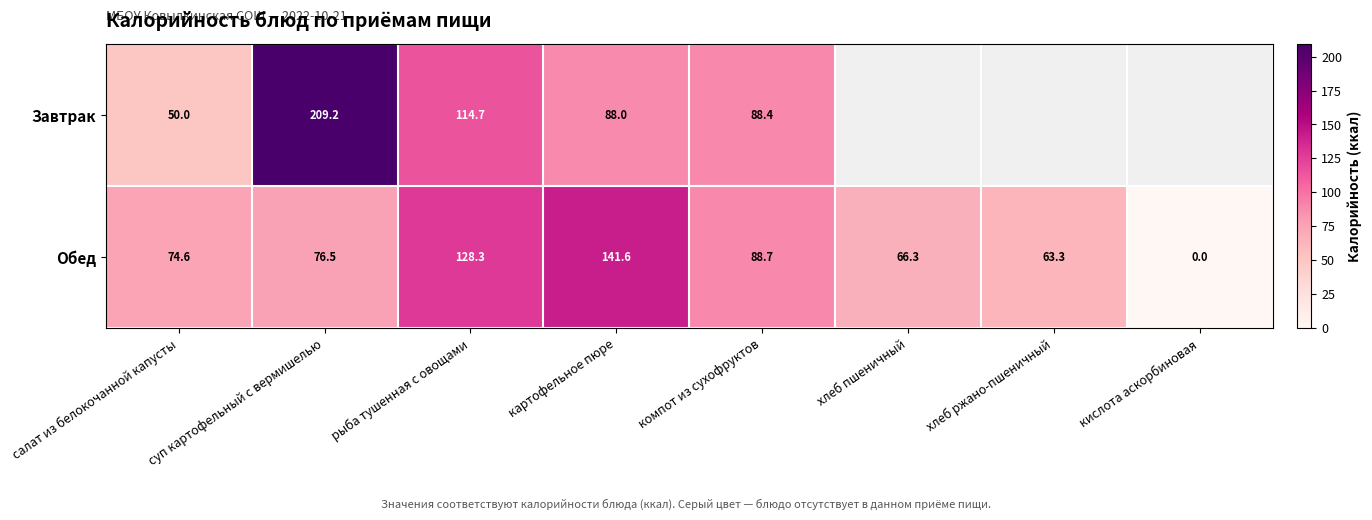

Is it true that Завтрак equals 88.0 at картофельное пюре?

True